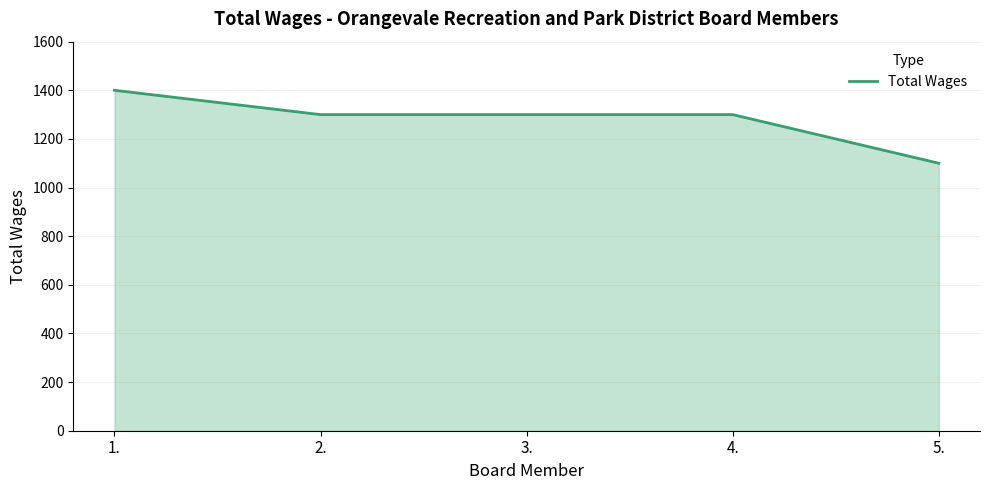

What position from the right is 3.?

3